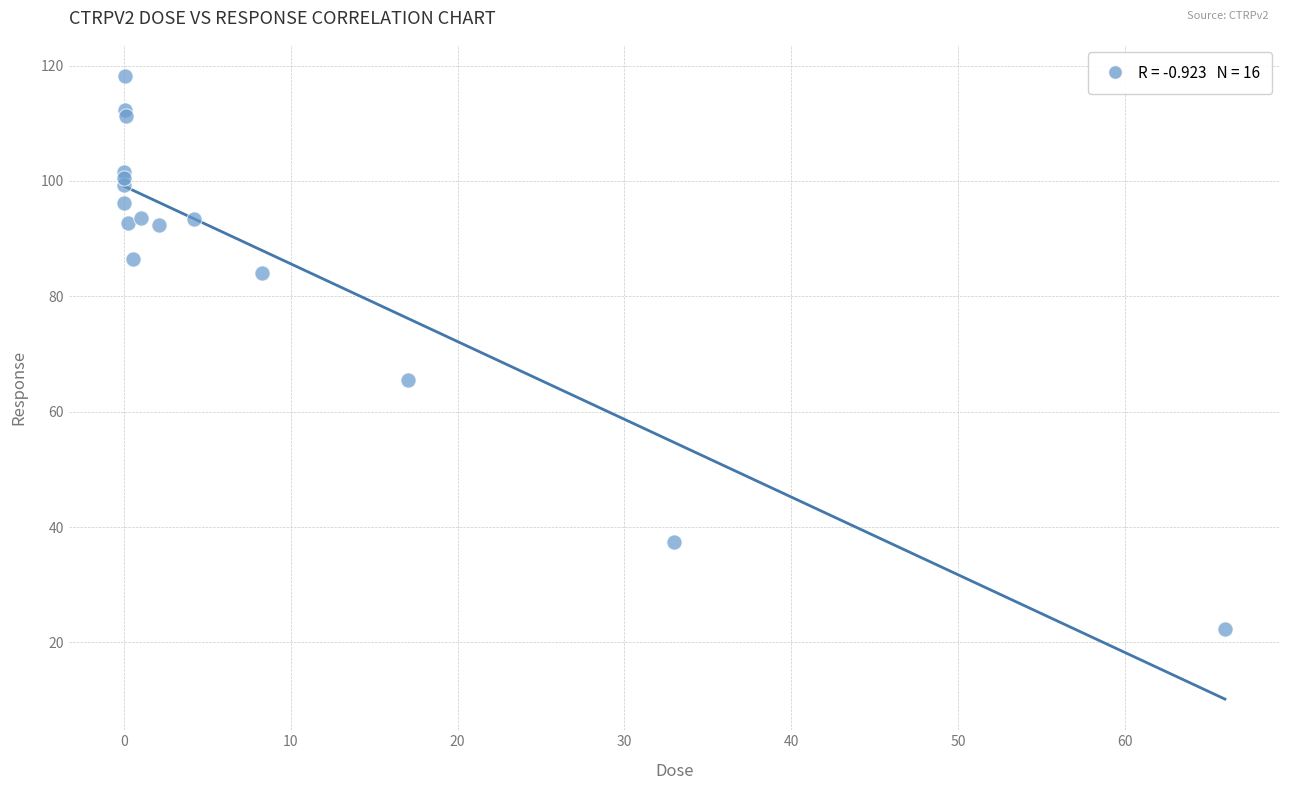

What Y value in the scatter plot is closest to 70?

65.5